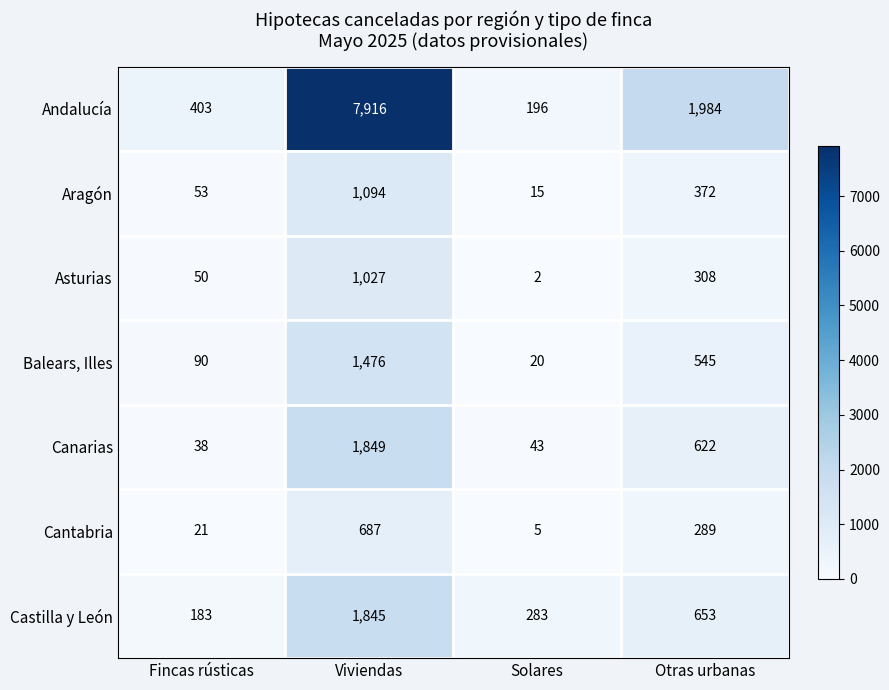

Reading right to left, transcribe all the data shown in this chart.

Andalucía: Otras urbanas=1984	Solares=196	Viviendas=7916	Fincas rústicas=403
Aragón: Otras urbanas=372	Solares=15	Viviendas=1094	Fincas rústicas=53
Asturias: Otras urbanas=308	Solares=2	Viviendas=1027	Fincas rústicas=50
Balears, Illes: Otras urbanas=545	Solares=20	Viviendas=1476	Fincas rústicas=90
Canarias: Otras urbanas=622	Solares=43	Viviendas=1849	Fincas rústicas=38
Cantabria: Otras urbanas=289	Solares=5	Viviendas=687	Fincas rústicas=21
Castilla y León: Otras urbanas=653	Solares=283	Viviendas=1845	Fincas rústicas=183